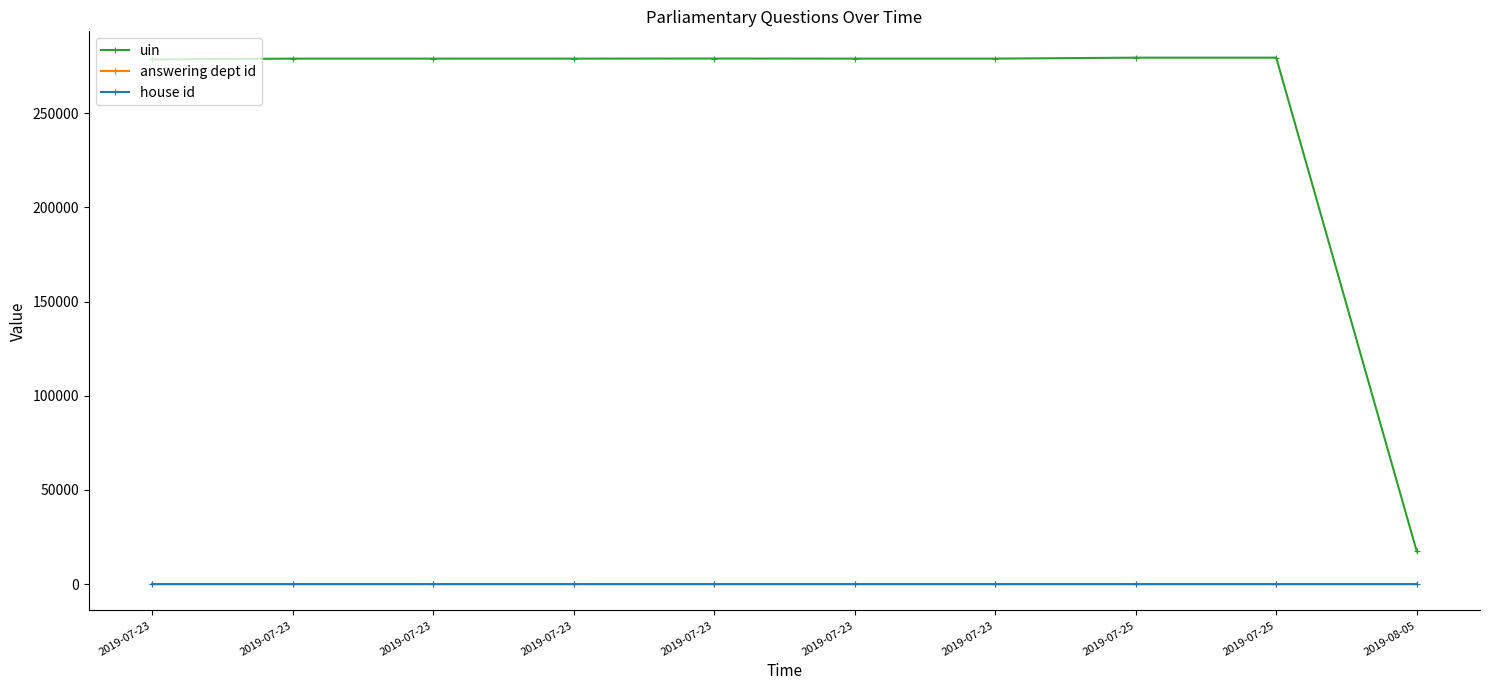

At which category is the sum across all series the highest?

2019-07-25